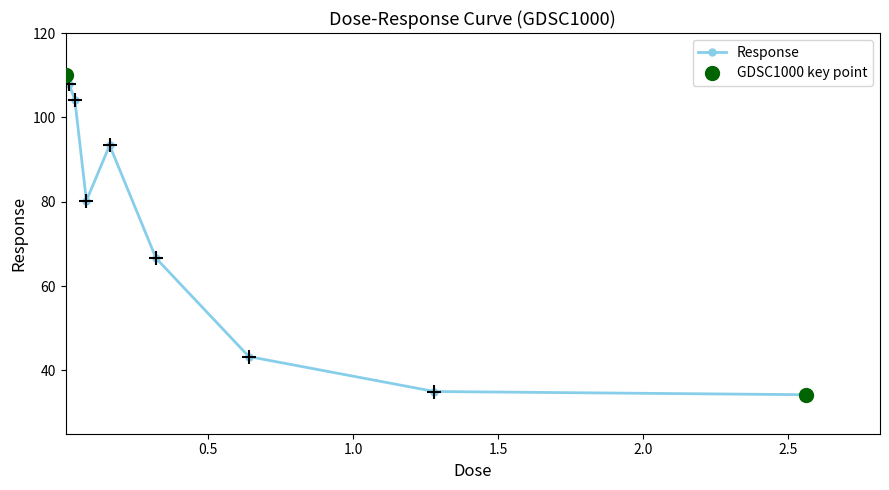

What is the difference between the maximum and second lowest values?

75.0